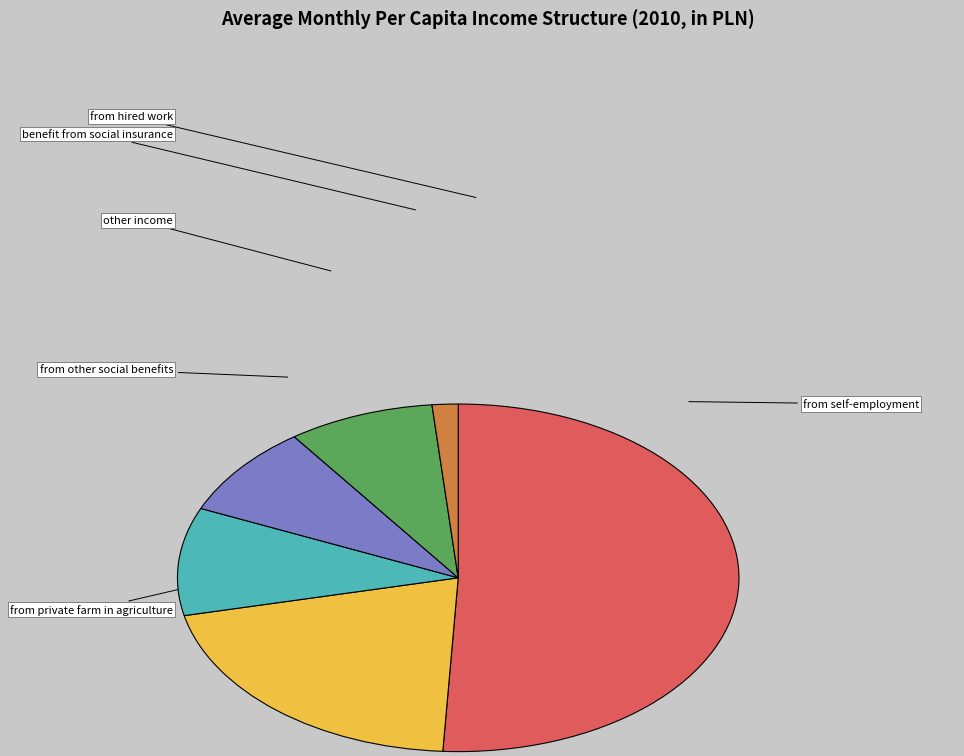

How many segments does this pie chart have?

6